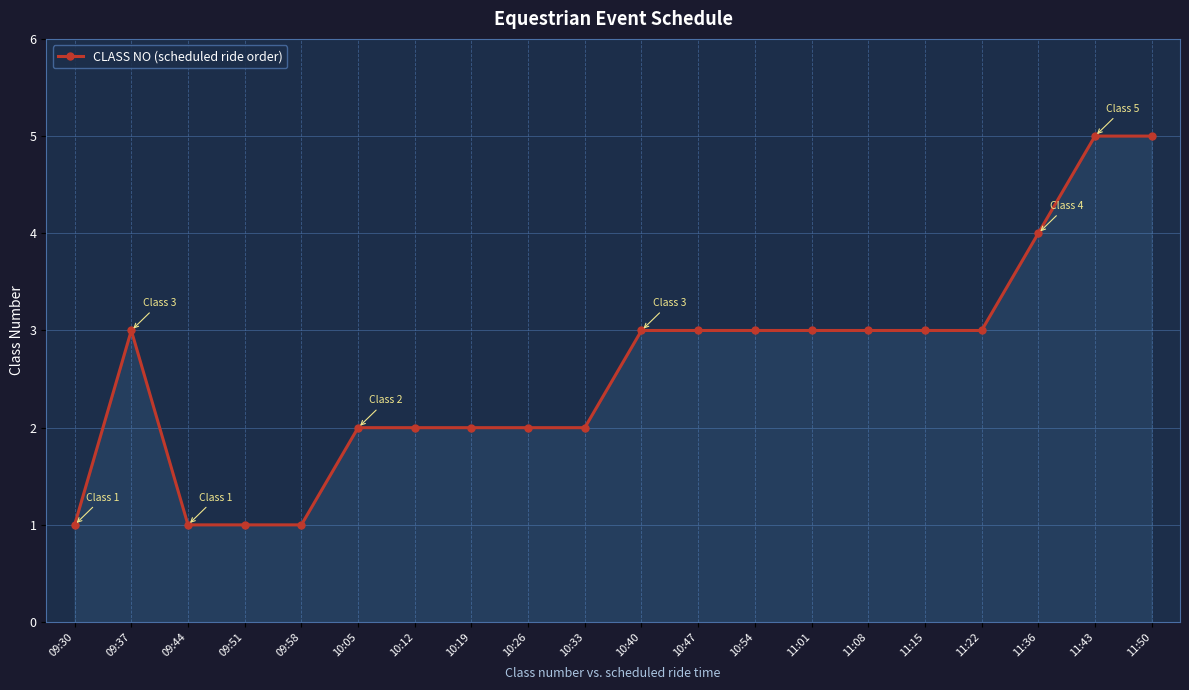

What is the ratio of the value at 10:19 to the value at 11:50?

0.4